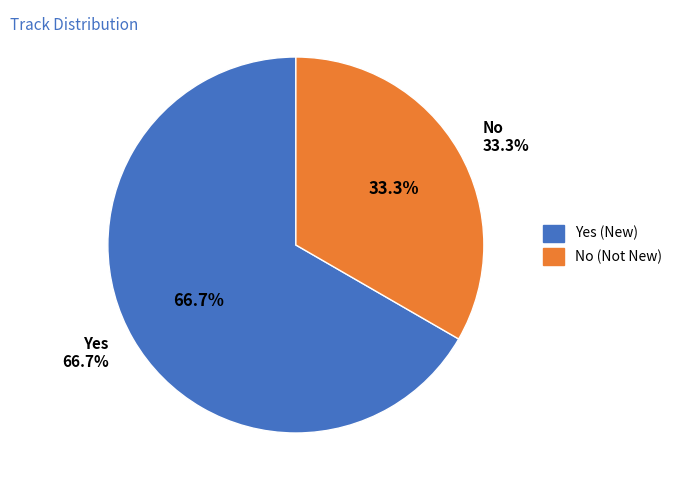

What is the ratio of the value at Yes to the value at No?

2.0